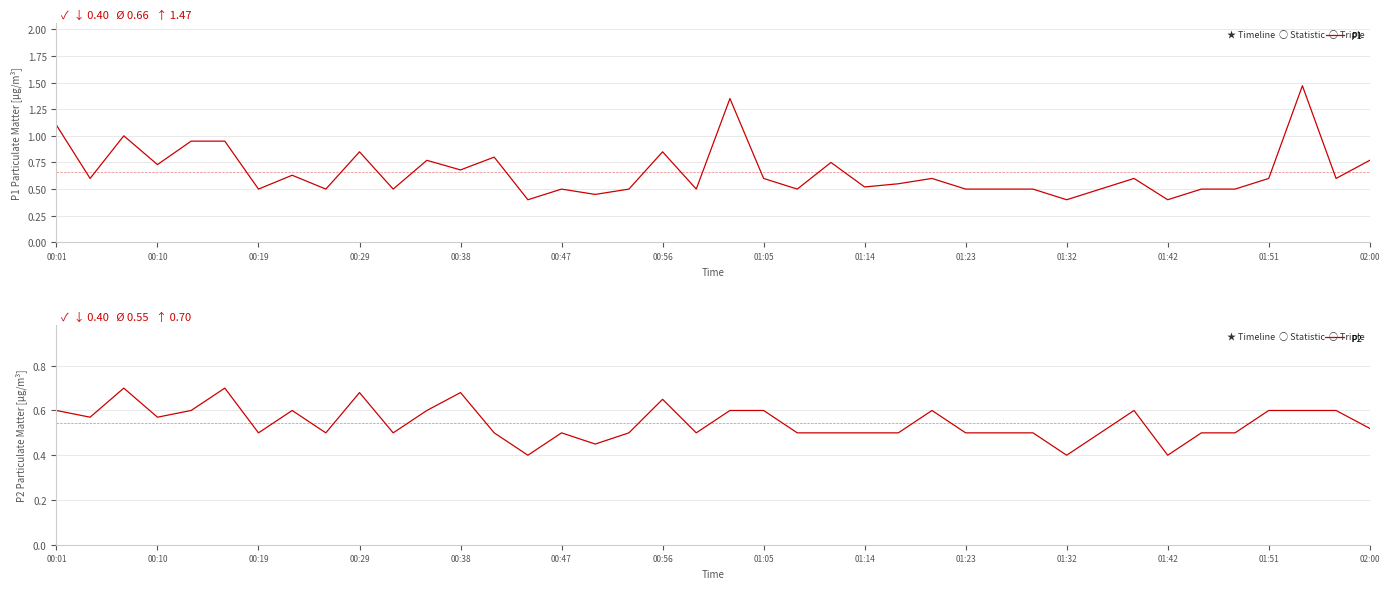

How many categories are shown in the chart?

40